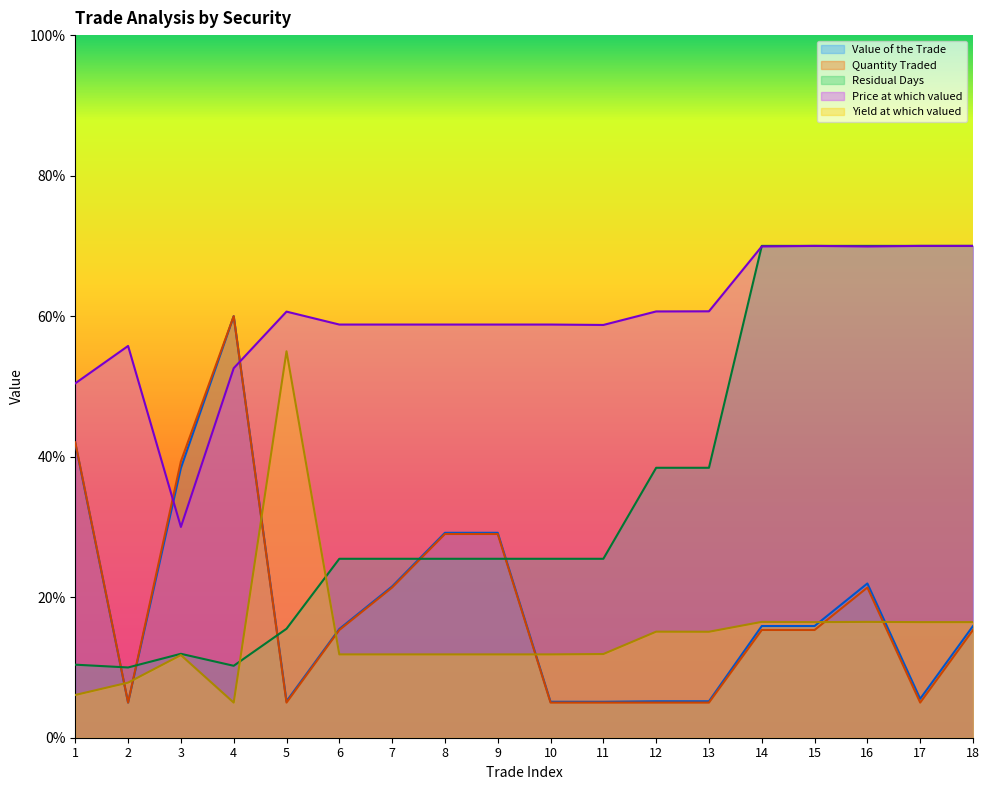

What is the difference between the maximum and minimum values in the Yield at which valued series?

50.0